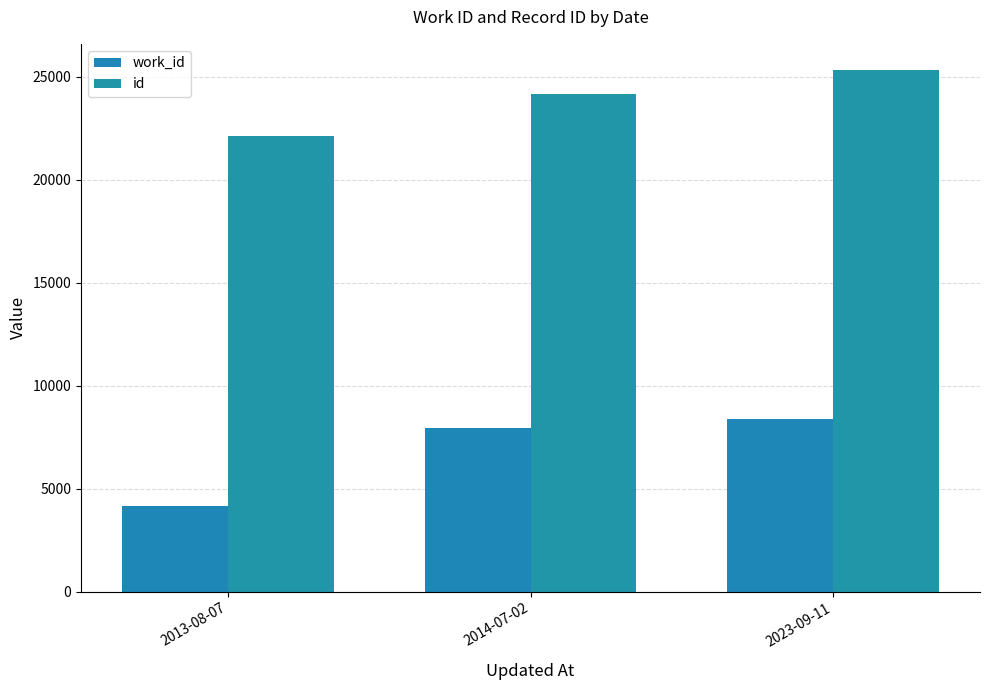

List the series in order of their peak value, lowest first.

work_id, id